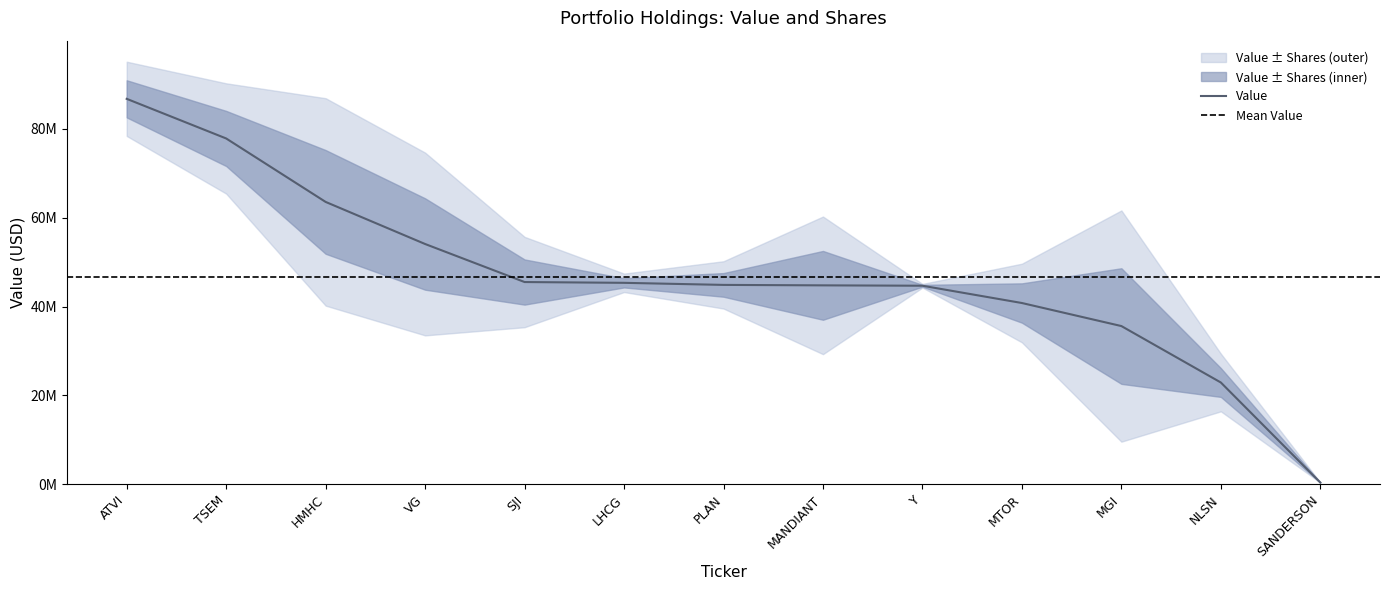

How many values are below 44885000?

6